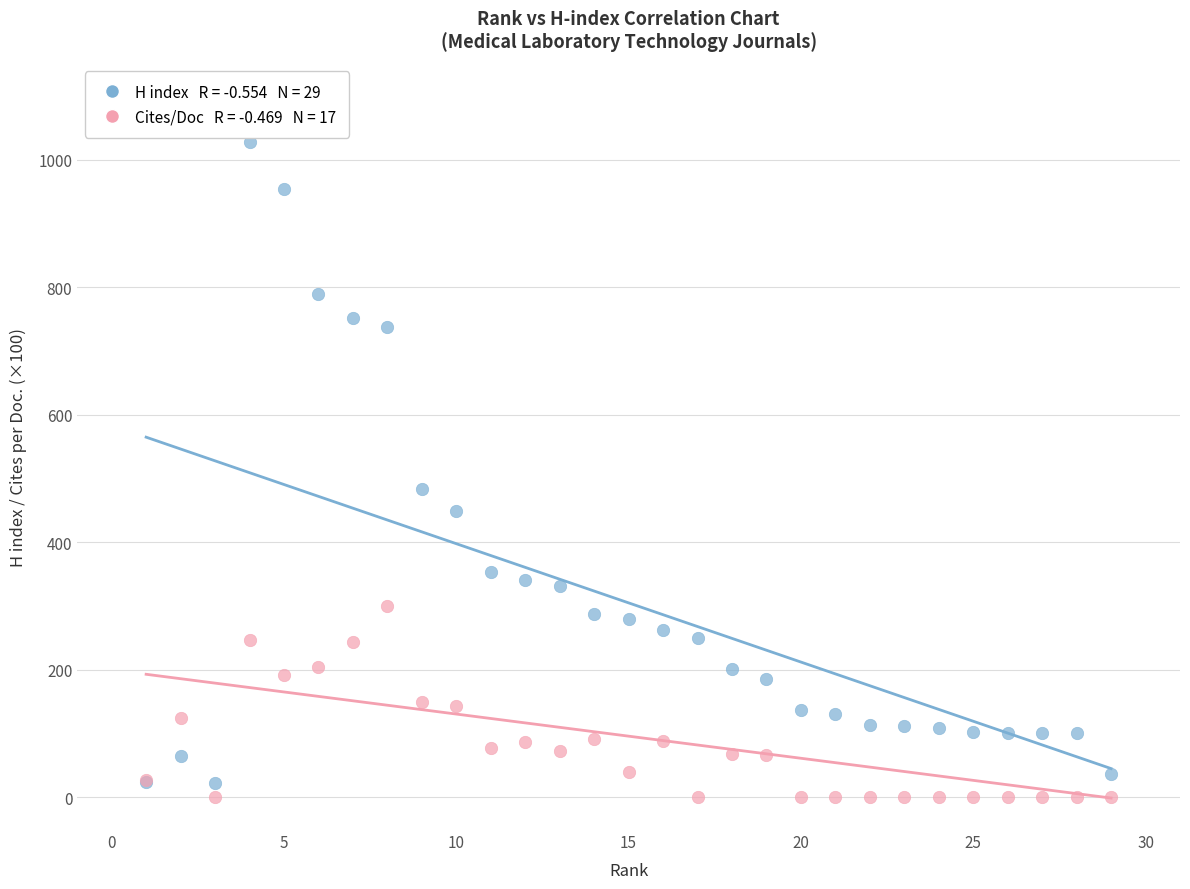

Across all series, what Y value is closest to 514?

483.0